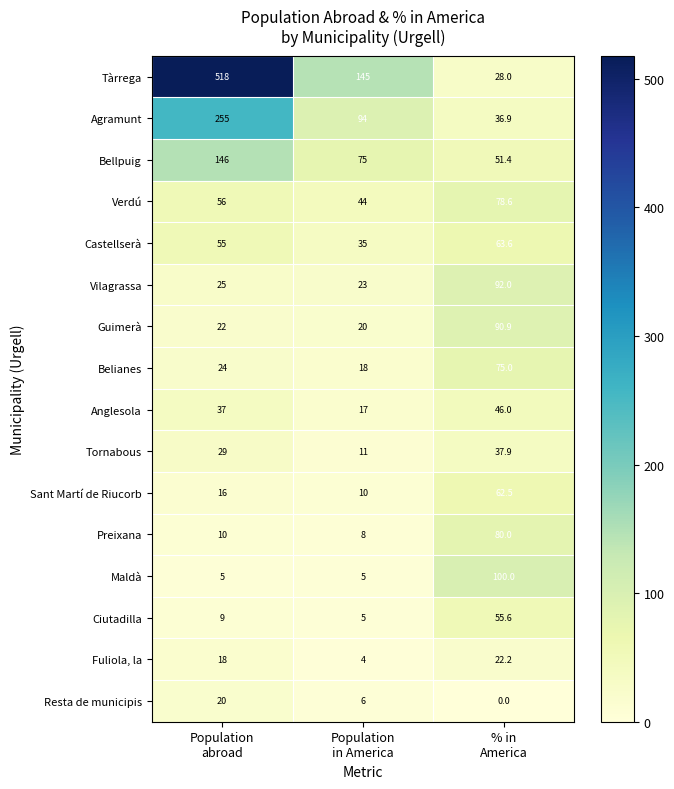

What is the spread (max minus min) of values at Population
in America?

141.0